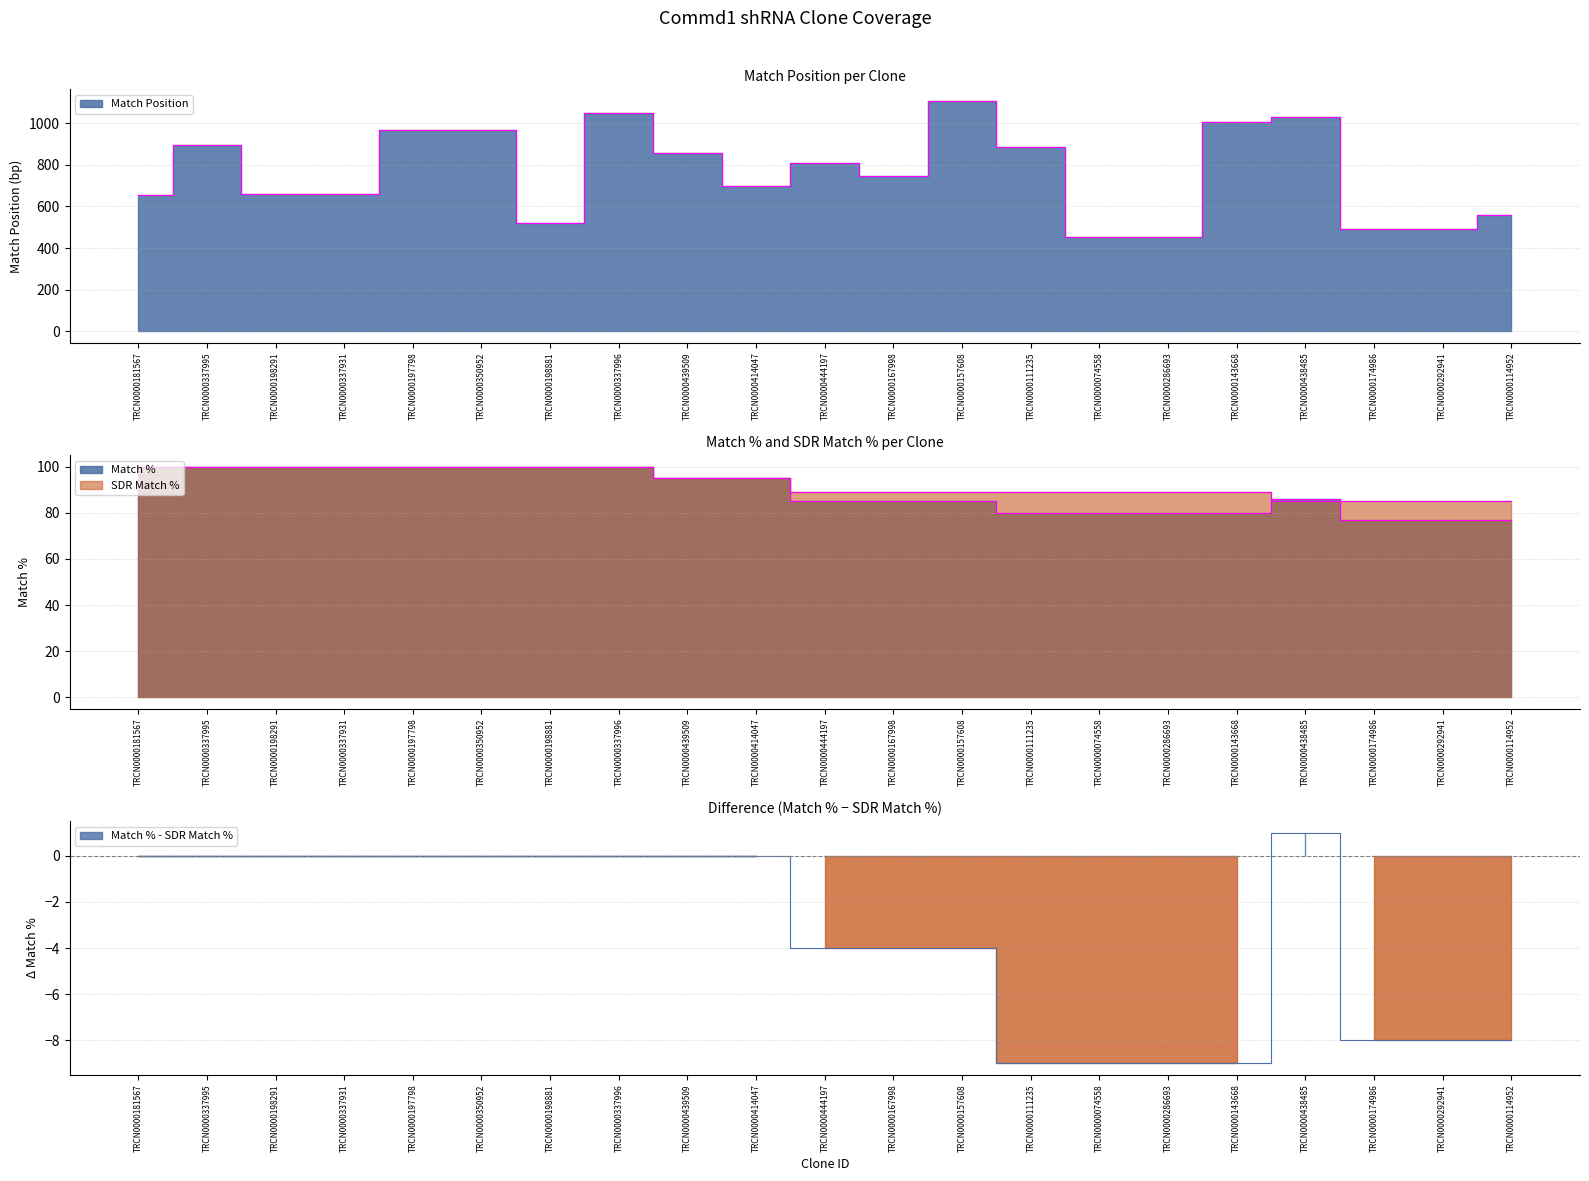

What is the highest value of the Match Position series?

1108